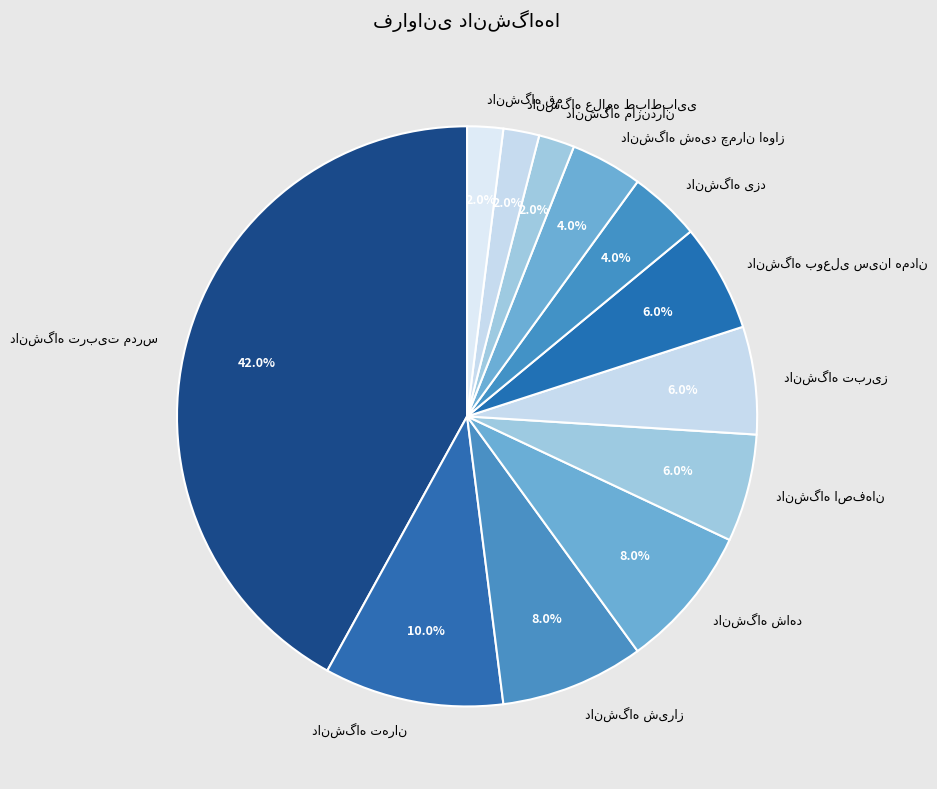

Is there a majority slice in this chart?

No